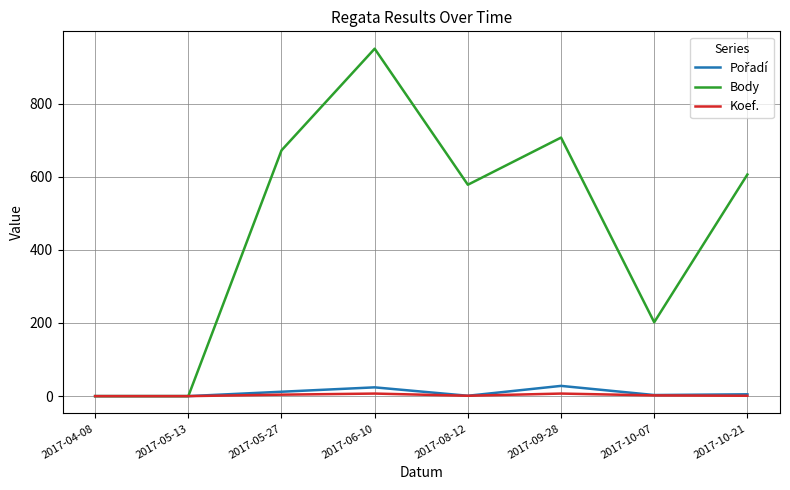

Which series has the largest range (max minus min)?

Body